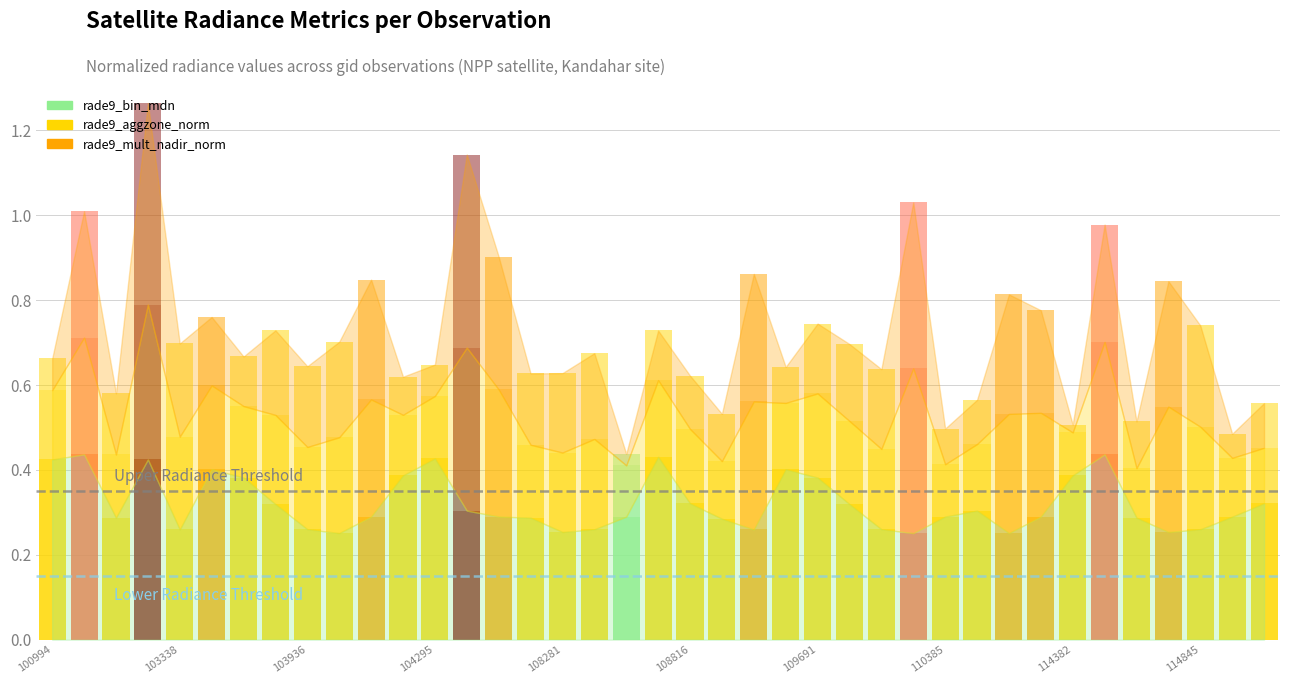

How many categories are shown in the chart?

39